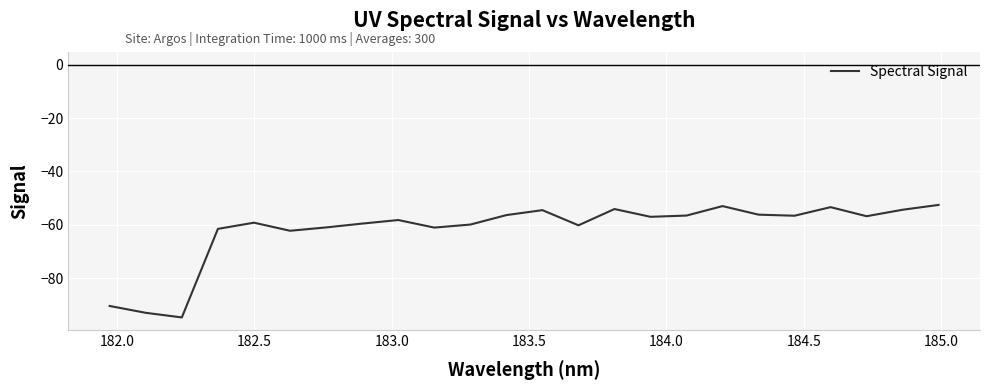

What is the minimum value shown in the chart?

-94.7